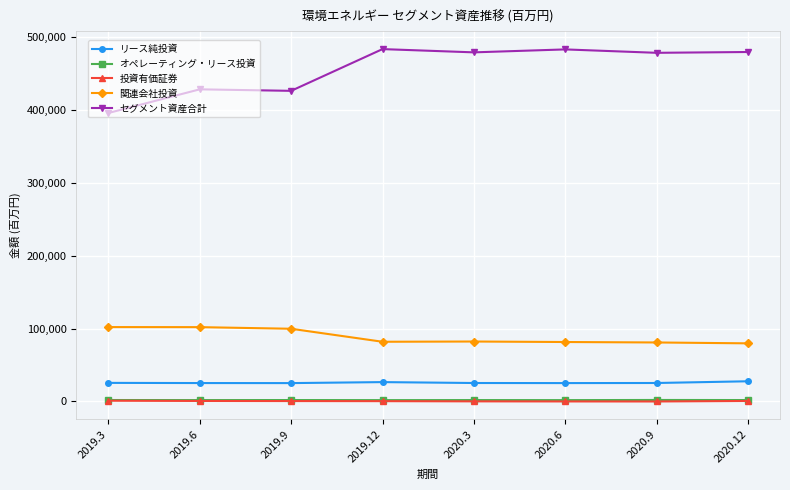

True or false: 投資有価証券 and 関連会社投資 cross at least once.

False